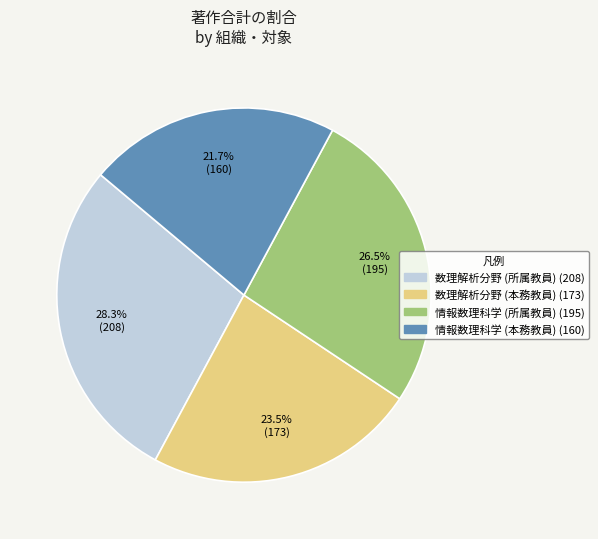

How many slices are in this pie chart?

4